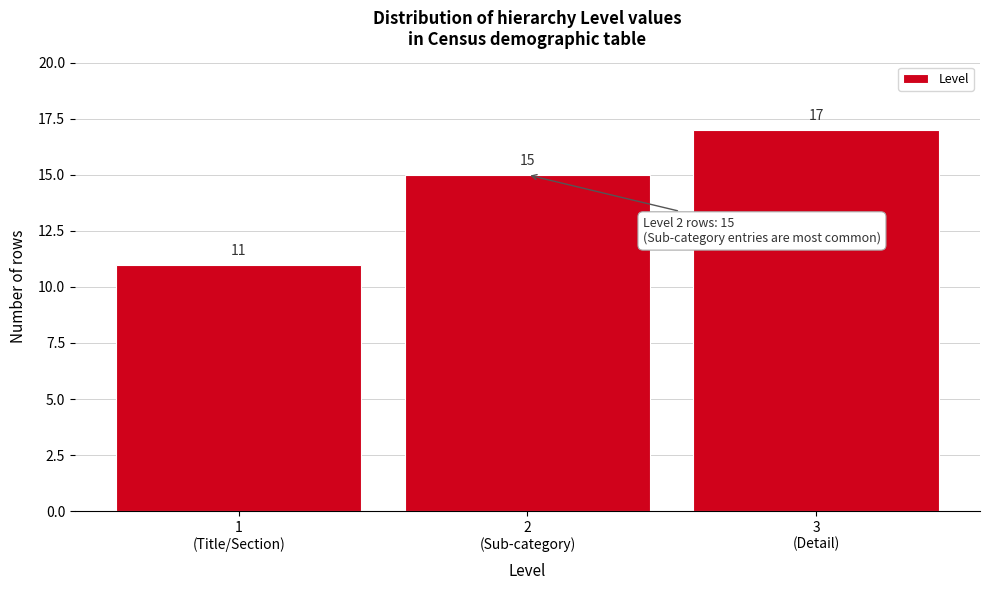

Reading left to right, list all the values displayed in this chart.

11	15	17